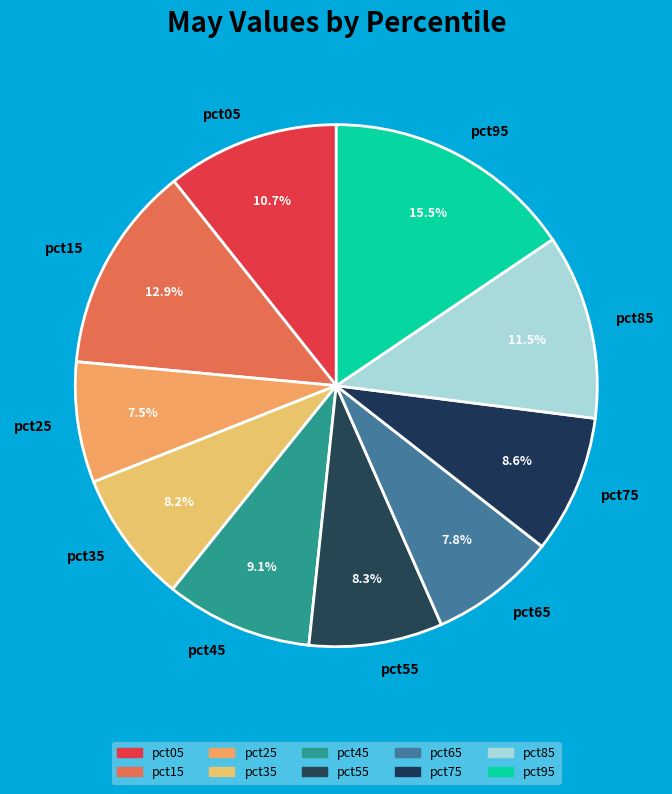

What is the largest slice in the pie chart?

pct95